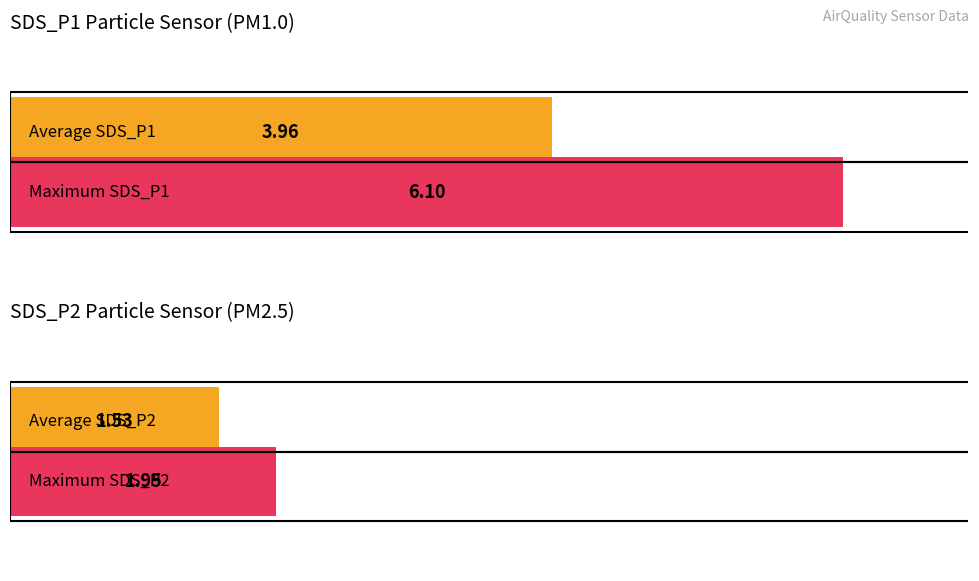

What is the maximum value for SDS_P1?

6.1